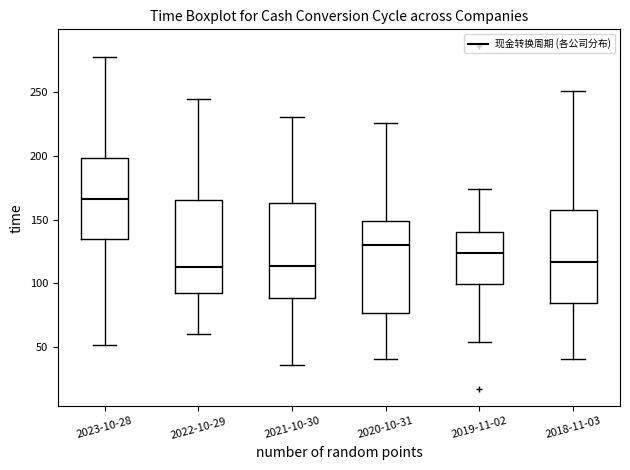

Where does the upper whisker of the box for 2018-11-03 end on the y-axis? The values are not printed on the chart, so give them approximately, as read against the axis.

250